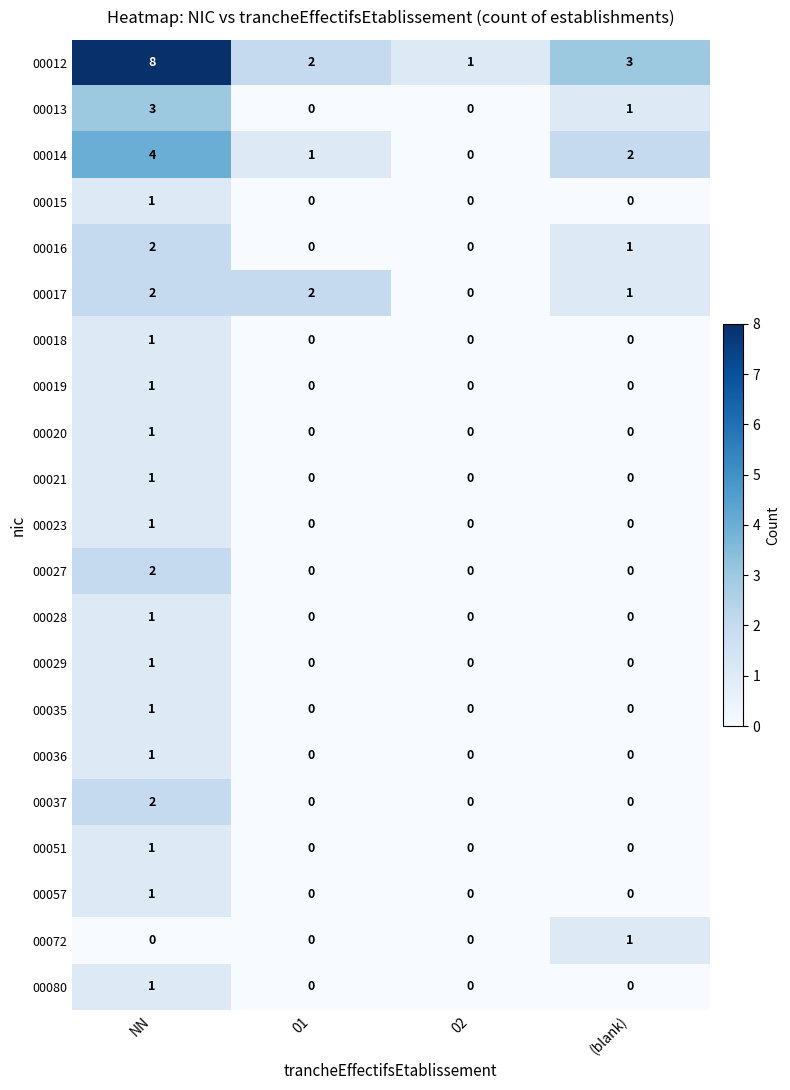

What is the spread (max minus min) of values at NN?

8